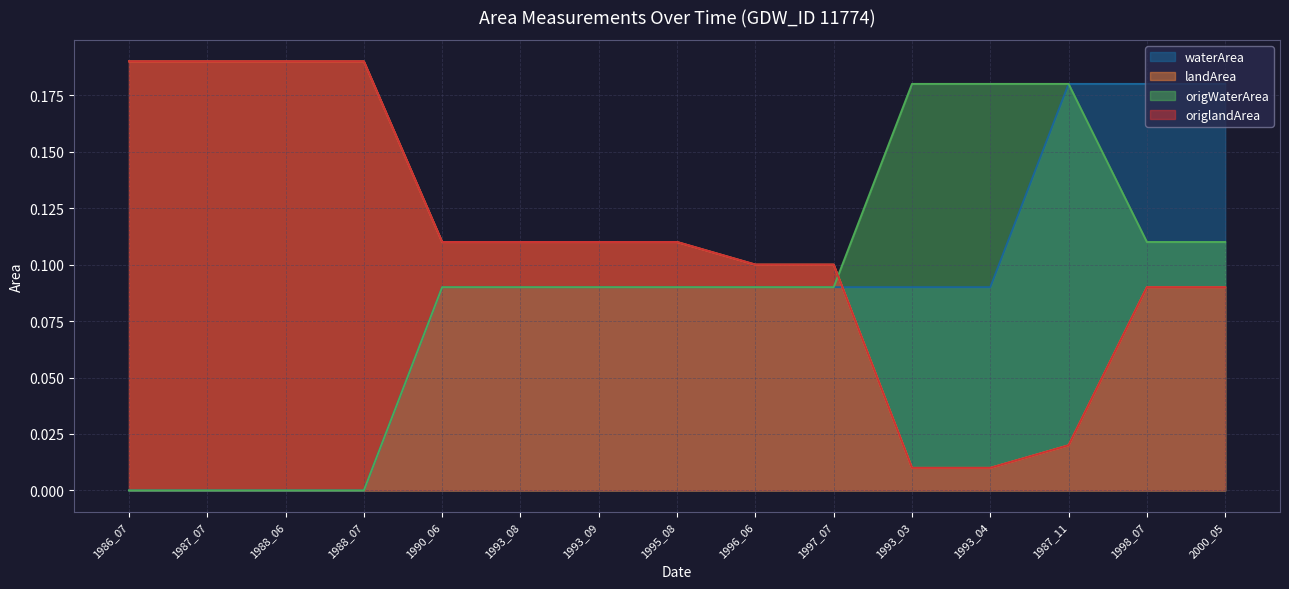

Reading right to left, list all the values displayed in this chart.

waterArea: 2000_05=0.2	1998_07=0.2	1987_11=0.2	1993_04=0.1	1993_03=0.1	1997_07=0.1	1996_06=0.1	1995_08=0.1	1993_09=0.1	1993_08=0.1	1990_06=0.1	1988_07=0.0	1988_06=0.0	1987_07=0.0	1986_07=0.0
landArea: 2000_05=0.1	1998_07=0.1	1987_11=0.0	1993_04=0.0	1993_03=0.0	1997_07=0.1	1996_06=0.1	1995_08=0.1	1993_09=0.1	1993_08=0.1	1990_06=0.1	1988_07=0.2	1988_06=0.2	1987_07=0.2	1986_07=0.2
origWaterArea: 2000_05=0.1	1998_07=0.1	1987_11=0.2	1993_04=0.2	1993_03=0.2	1997_07=0.1	1996_06=0.1	1995_08=0.1	1993_09=0.1	1993_08=0.1	1990_06=0.1	1988_07=0.0	1988_06=0.0	1987_07=0.0	1986_07=0.0
origlandArea: 2000_05=0.1	1998_07=0.1	1987_11=0.0	1993_04=0.0	1993_03=0.0	1997_07=0.1	1996_06=0.1	1995_08=0.1	1993_09=0.1	1993_08=0.1	1990_06=0.1	1988_07=0.2	1988_06=0.2	1987_07=0.2	1986_07=0.2